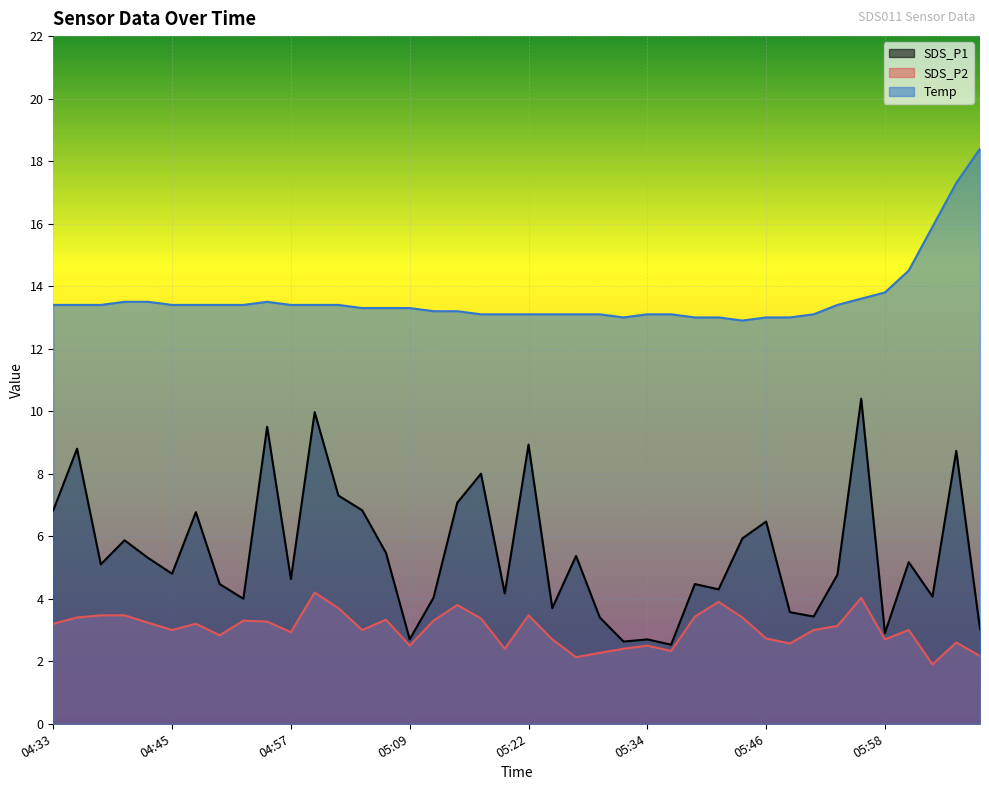

At which label is SDS_P2 closest to 3?

04:45